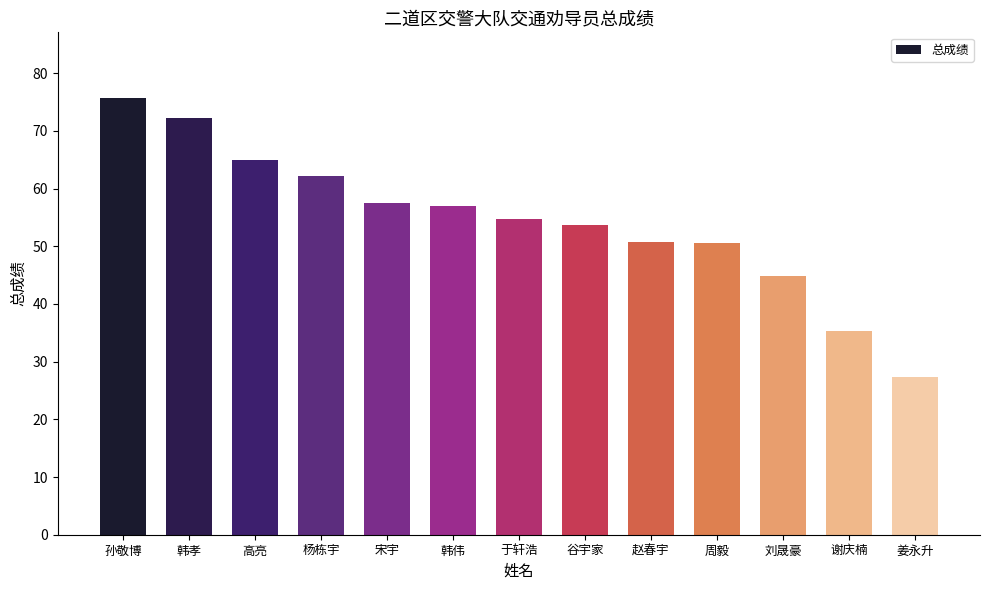

Is it true that the value at 刘晟豪 is 64.2?

False